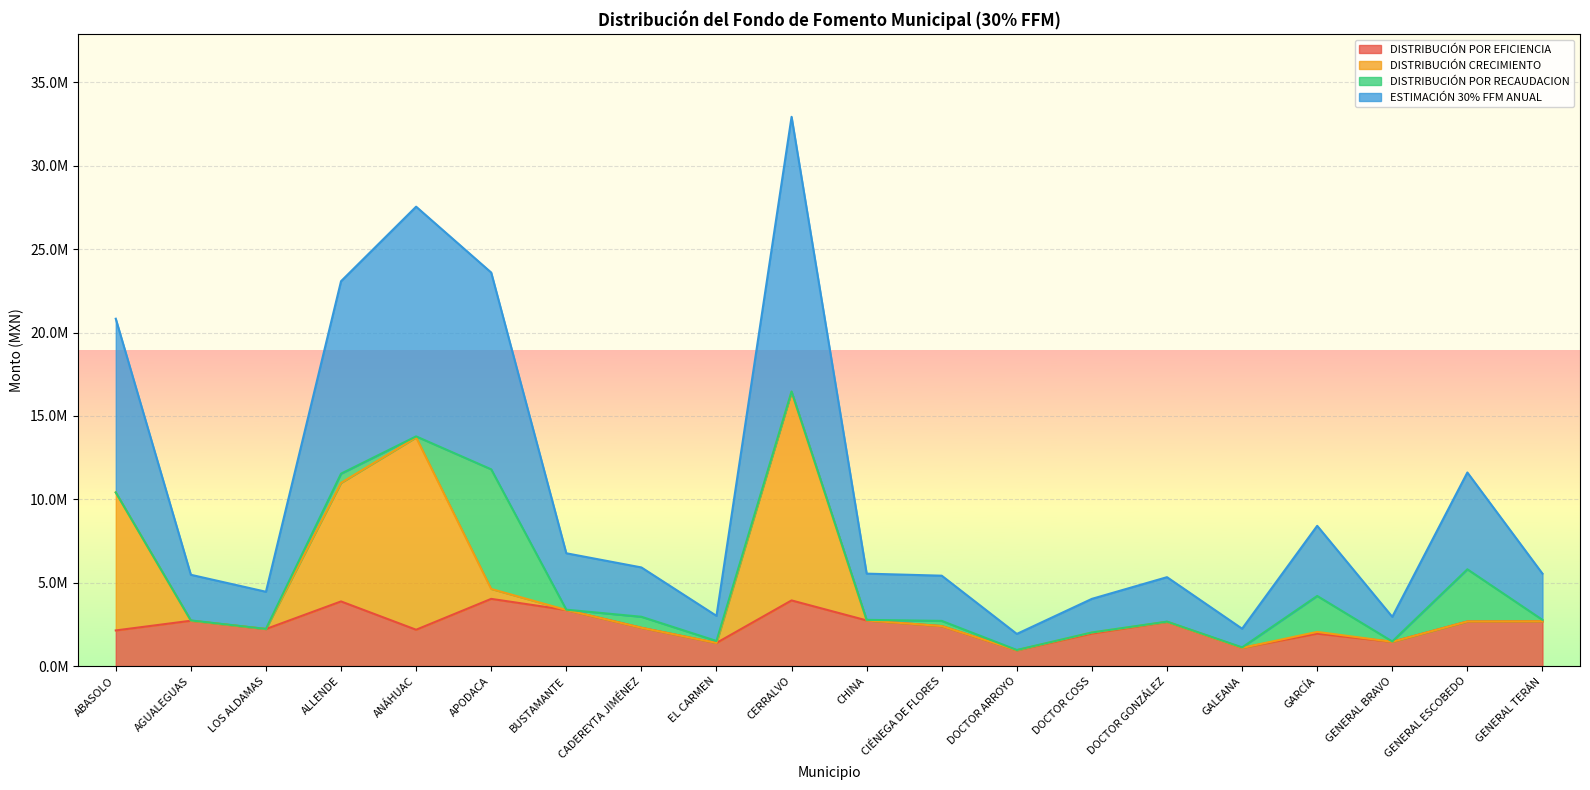

Between GARCÍA and GENERAL ESCOBEDO, which is larger?

GENERAL ESCOBEDO